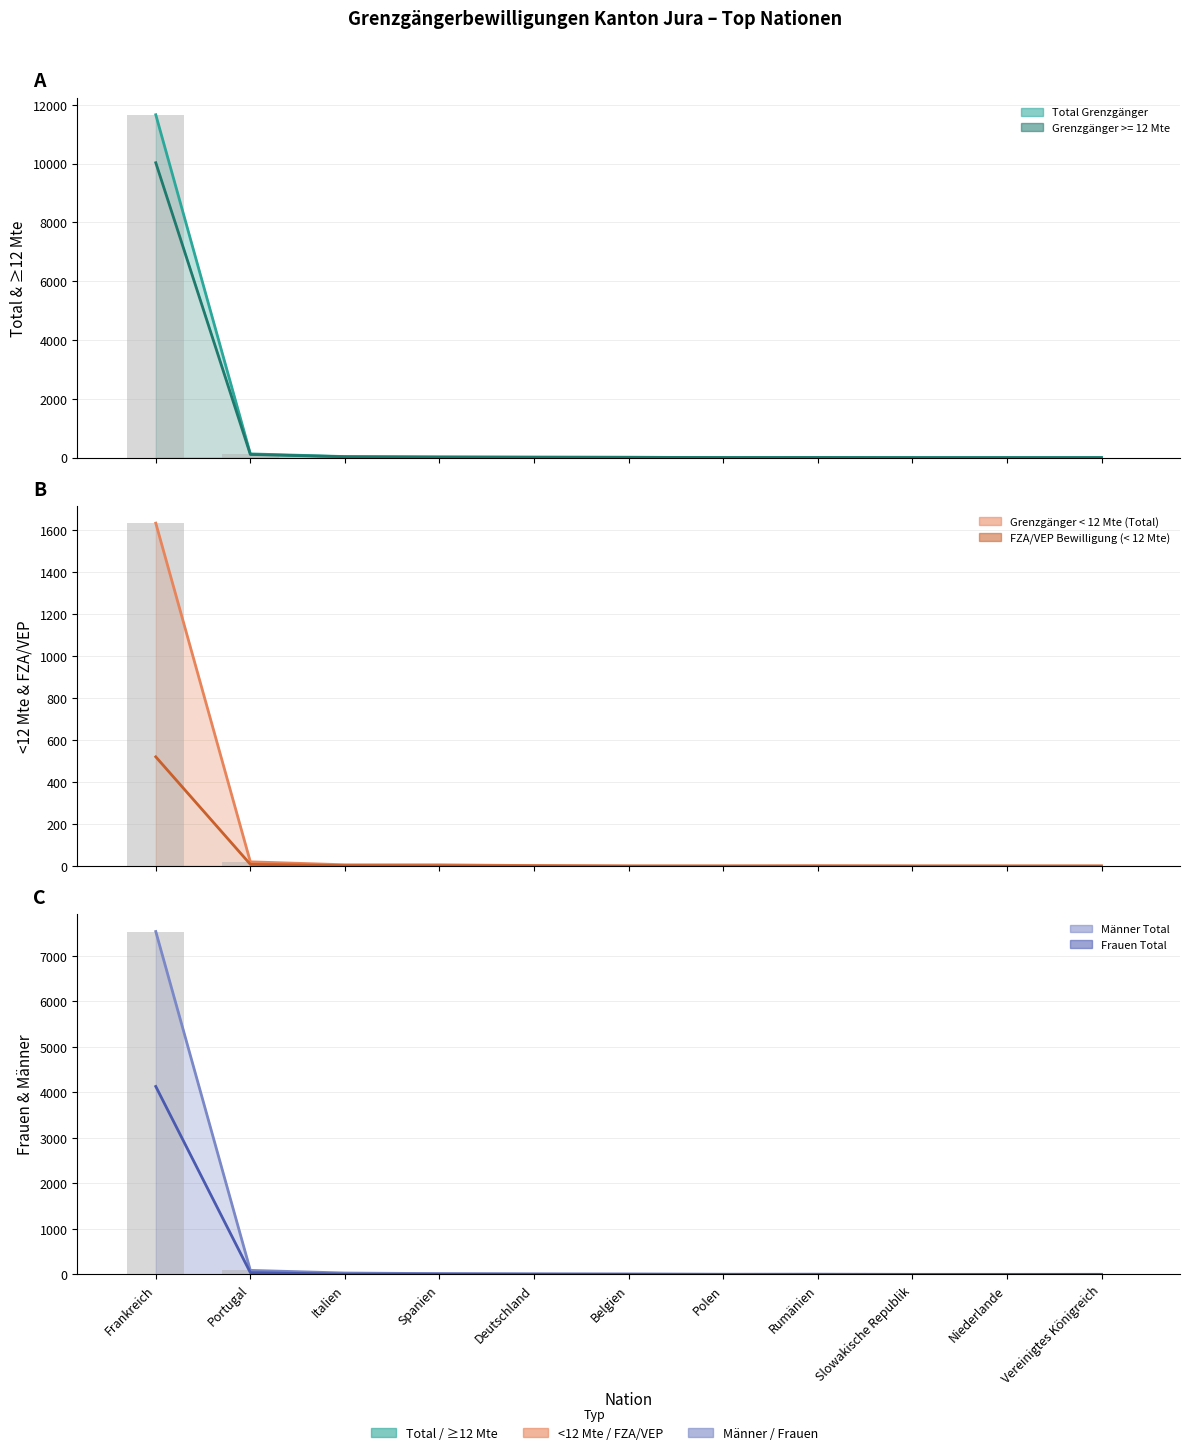

How many data points in Total Grenzgänger are less than 12?

5